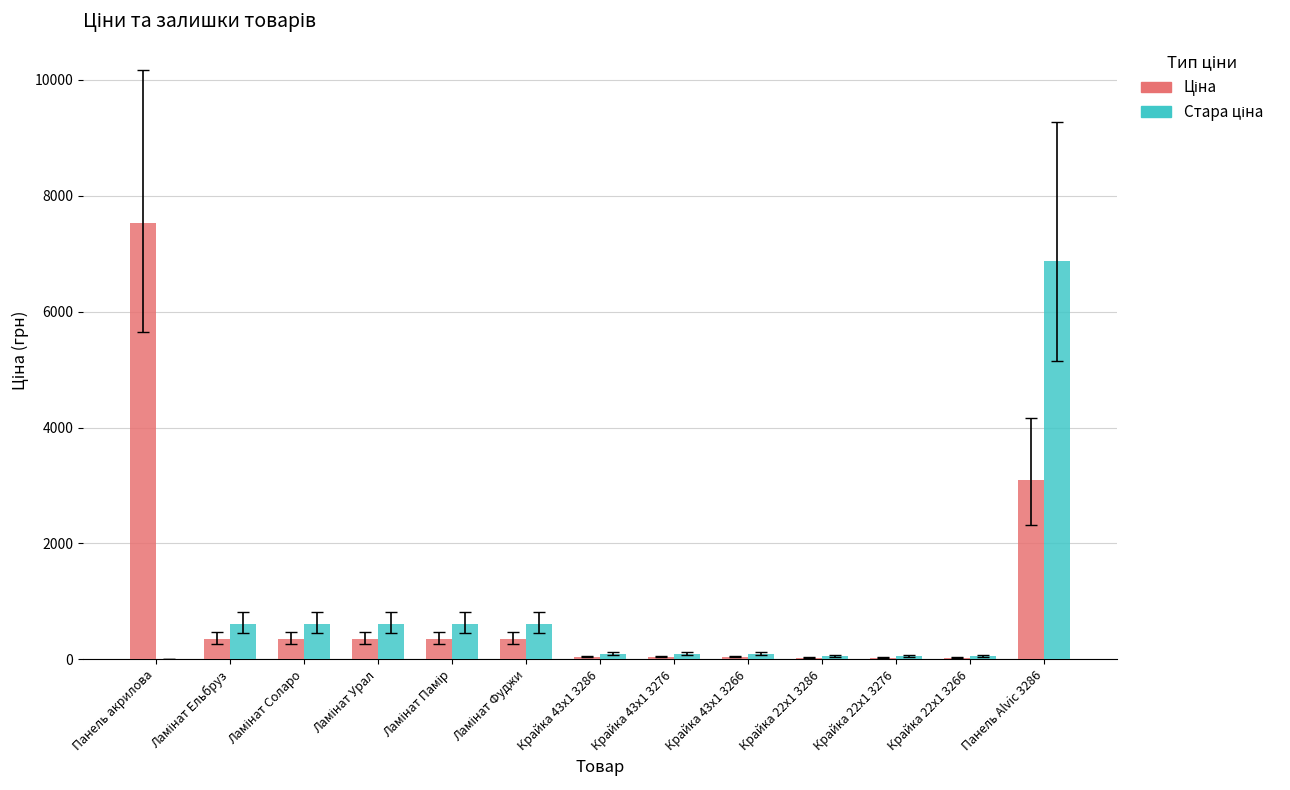

At which category is the sum across all series the highest?

Панель Alvic 3286